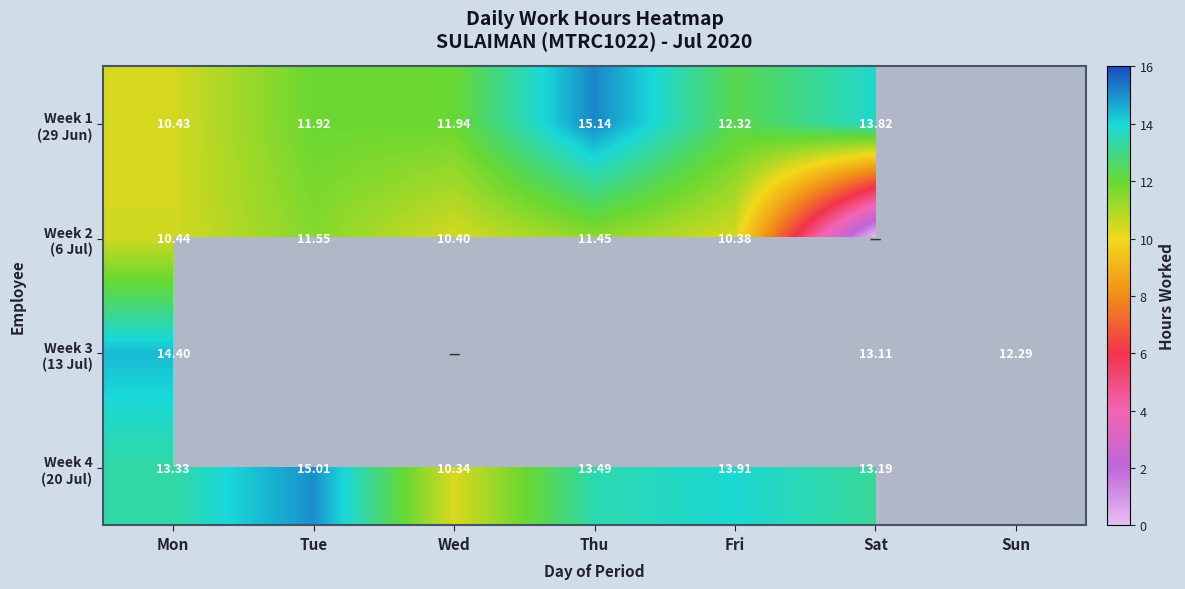

How many series are shown in this chart?

4